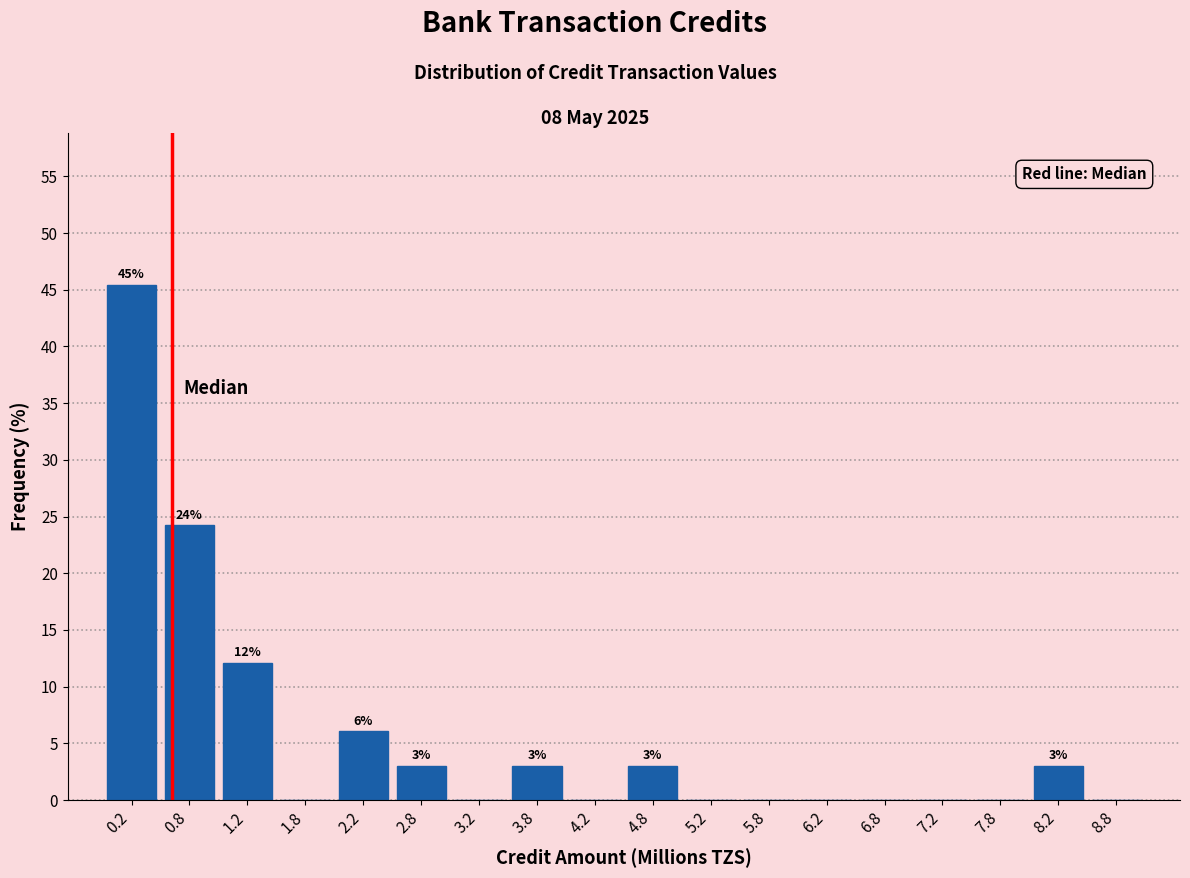

Which range on the x-axis has the tallest bar?

0.0 to 0.5